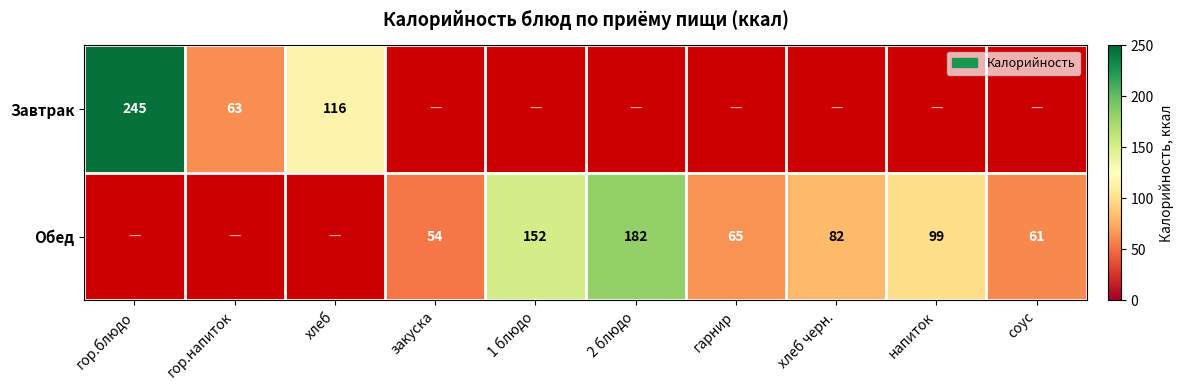

The Обед series shows 99 at напиток. True or false?

True